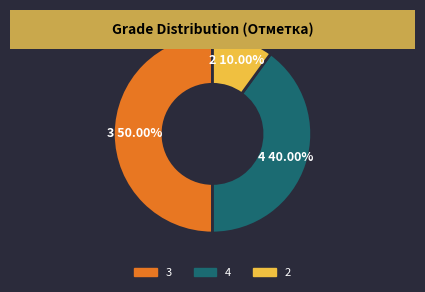

To the nearest percent, what is the combined percentage of 3 and 2?

60%